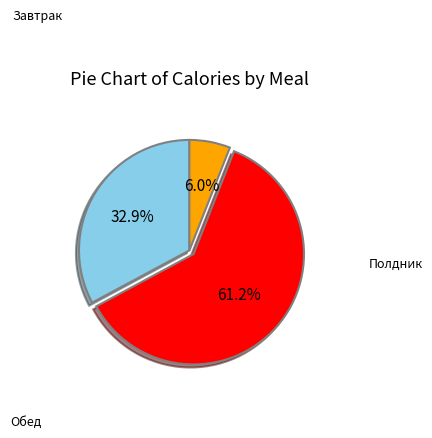

The Полдник slice represents 6% of the pie. True or false?

True